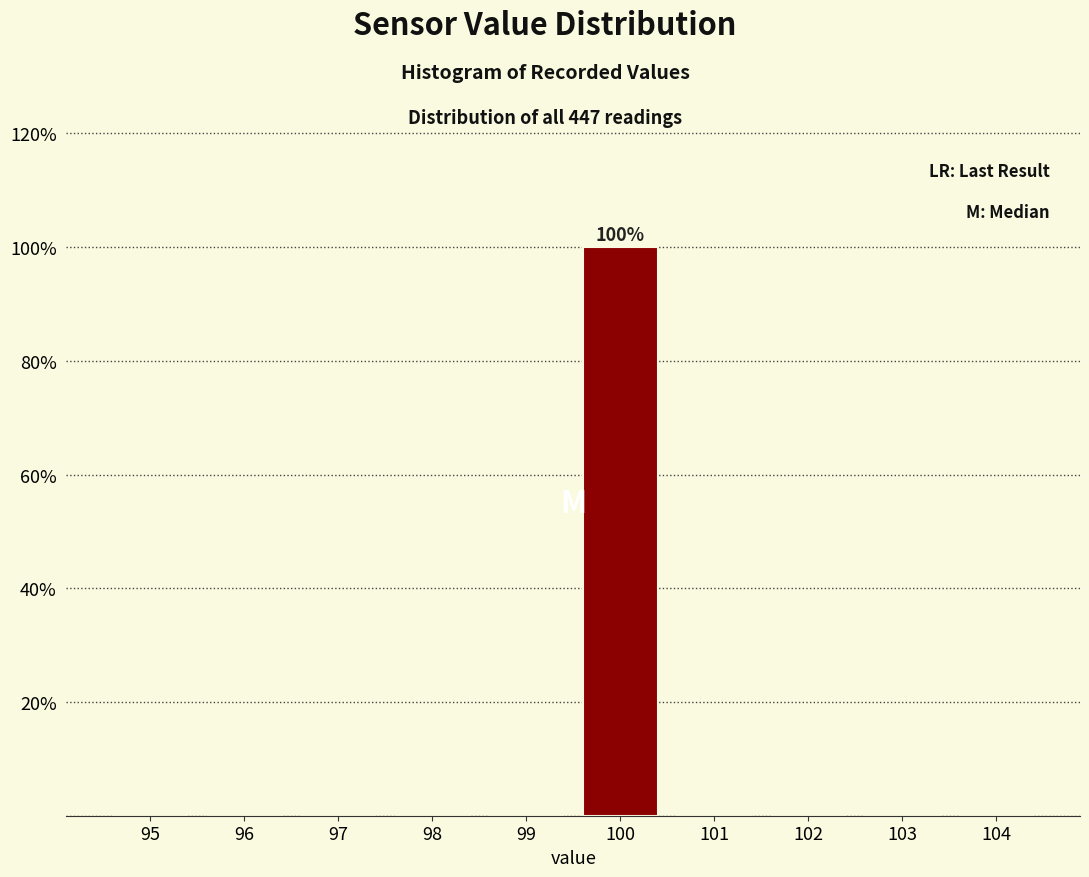

Reading right to left, extract all data points from this chart.

104=0	103=0	102=0	101=0	100=100	99=0	98=0	97=0	96=0	95=0